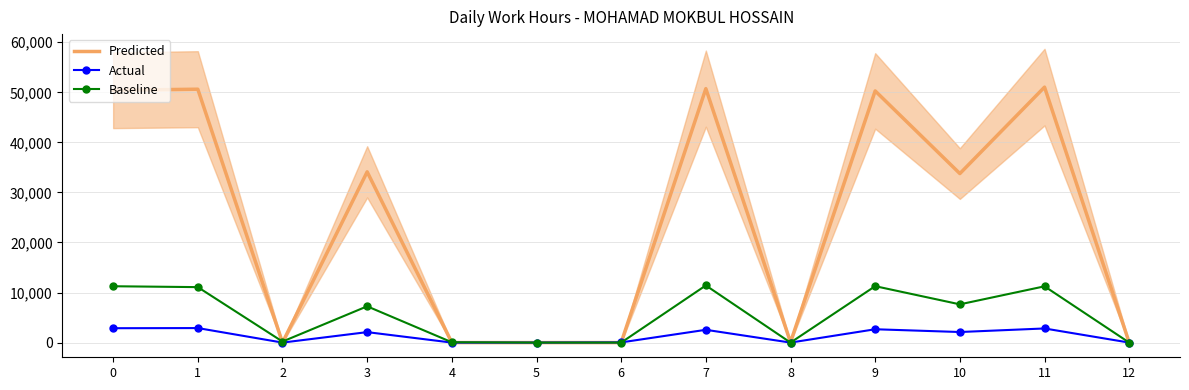

Which series has the largest total across all categories?

Predicted